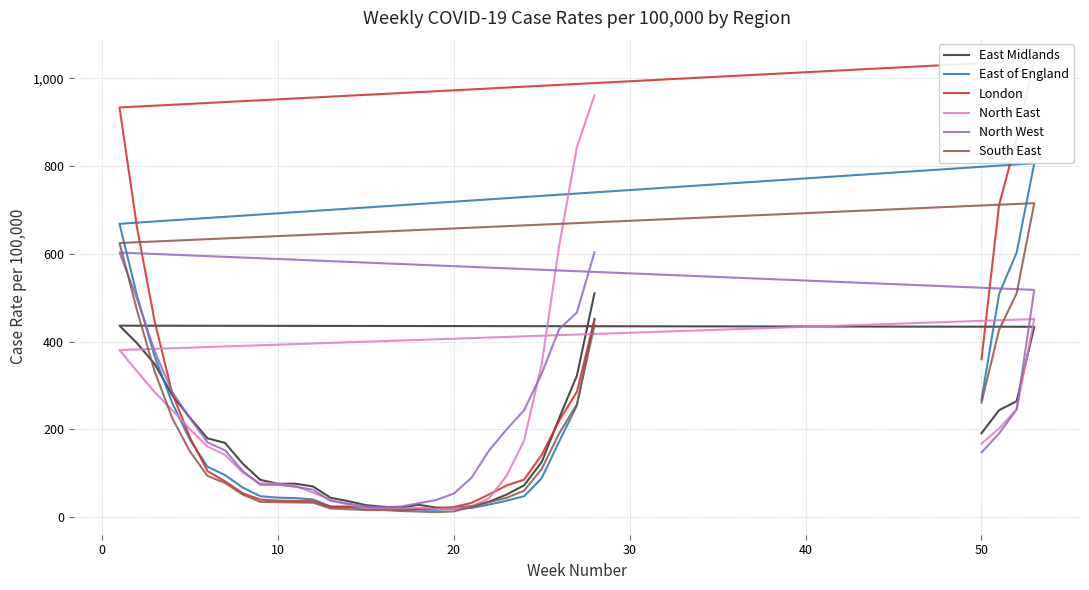

Which series has the widest spread of values?

London